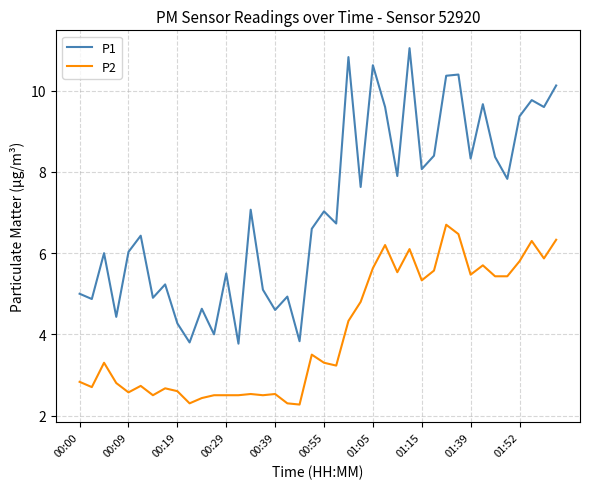

True or false: P1 and P2 cross at least once.

False